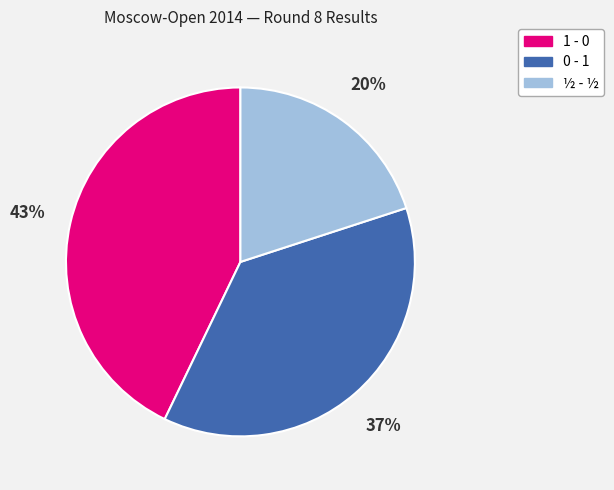

Which category has the smallest portion of the pie?

½ - ½